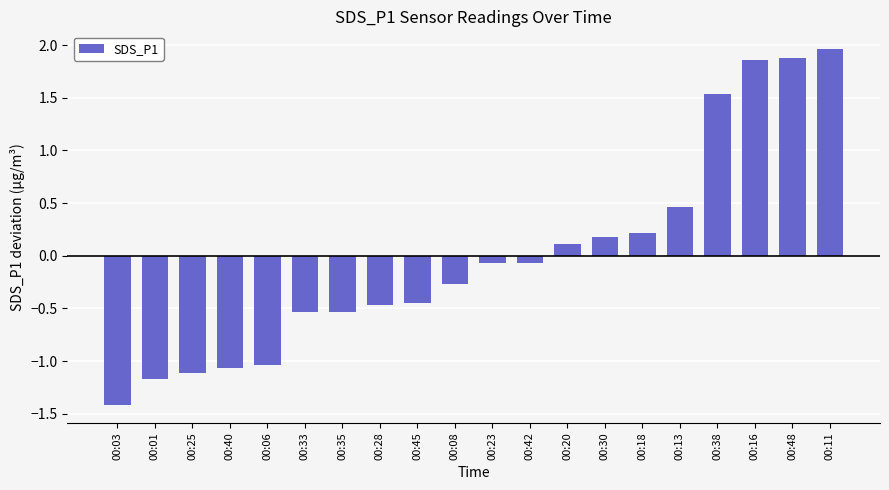

True or false: the data shows -0.7 at 00:45.

False